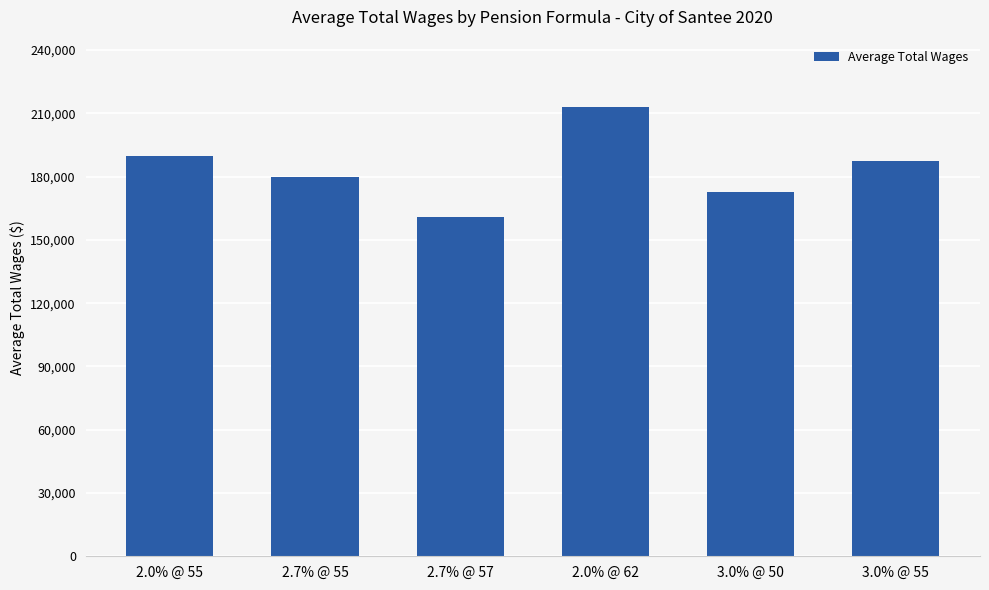

Does the chart contain stacked bars?

No